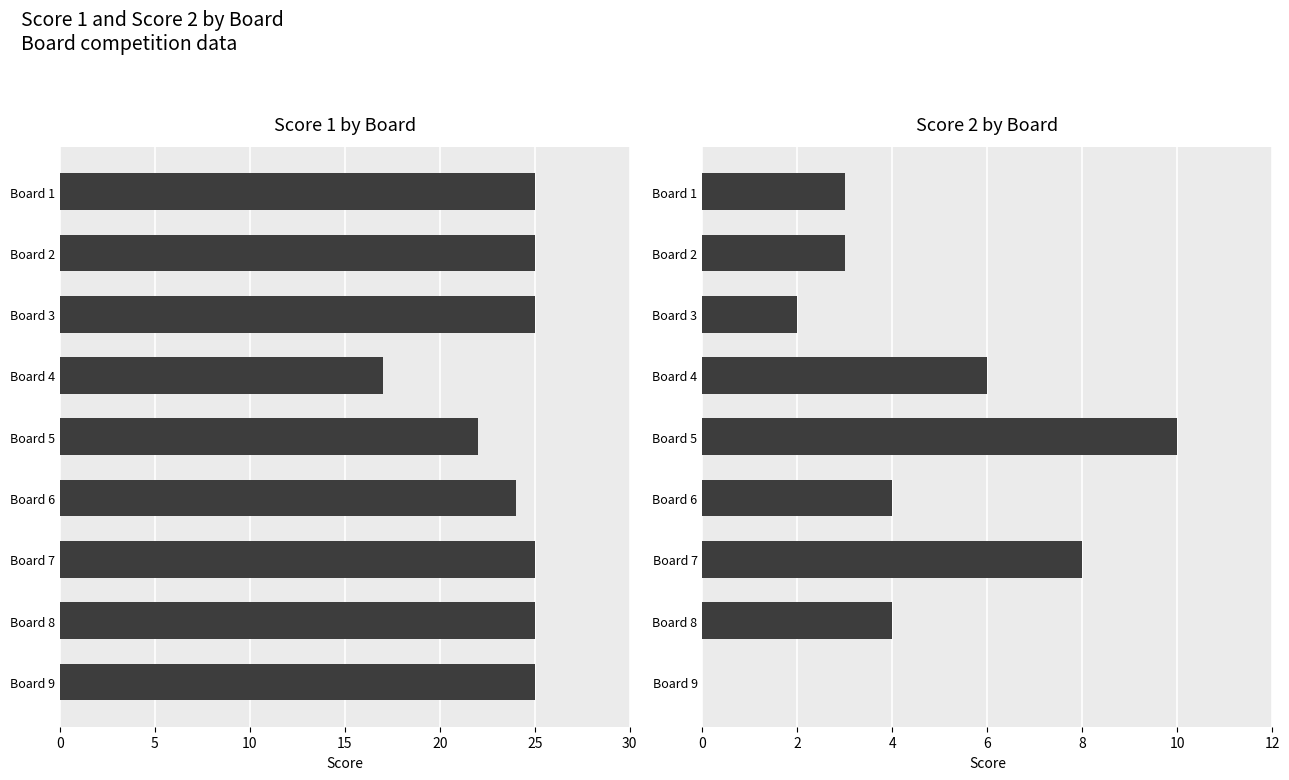

List the series in order of their peak value, highest first.

Score 1, Score 2